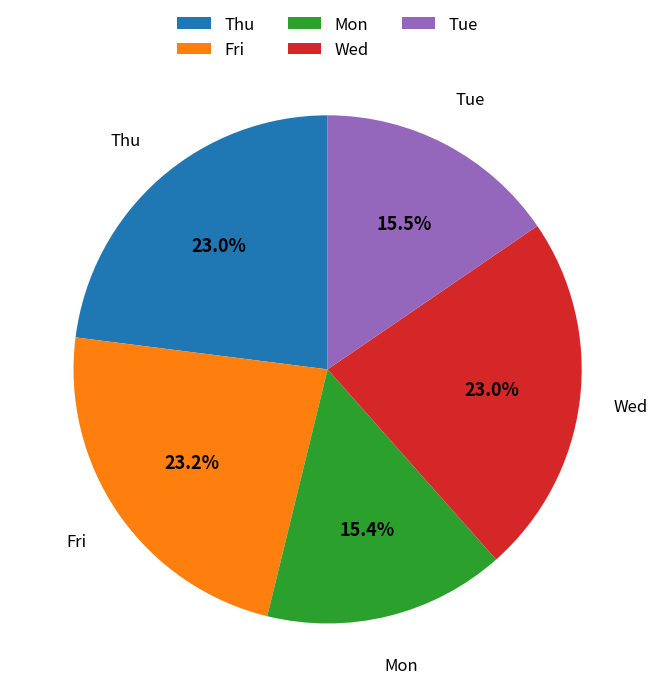

Does Mon represent more than half of the total?

No